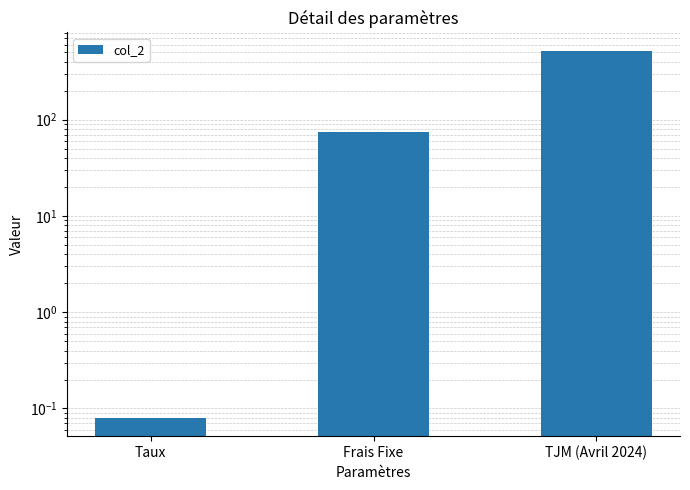

Count the number of data series in this chart.

1